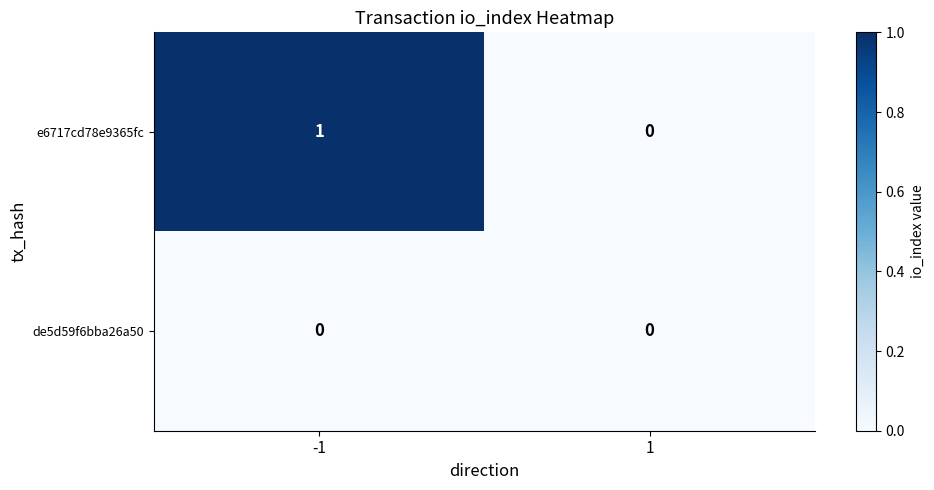

How many series are shown in this chart?

2